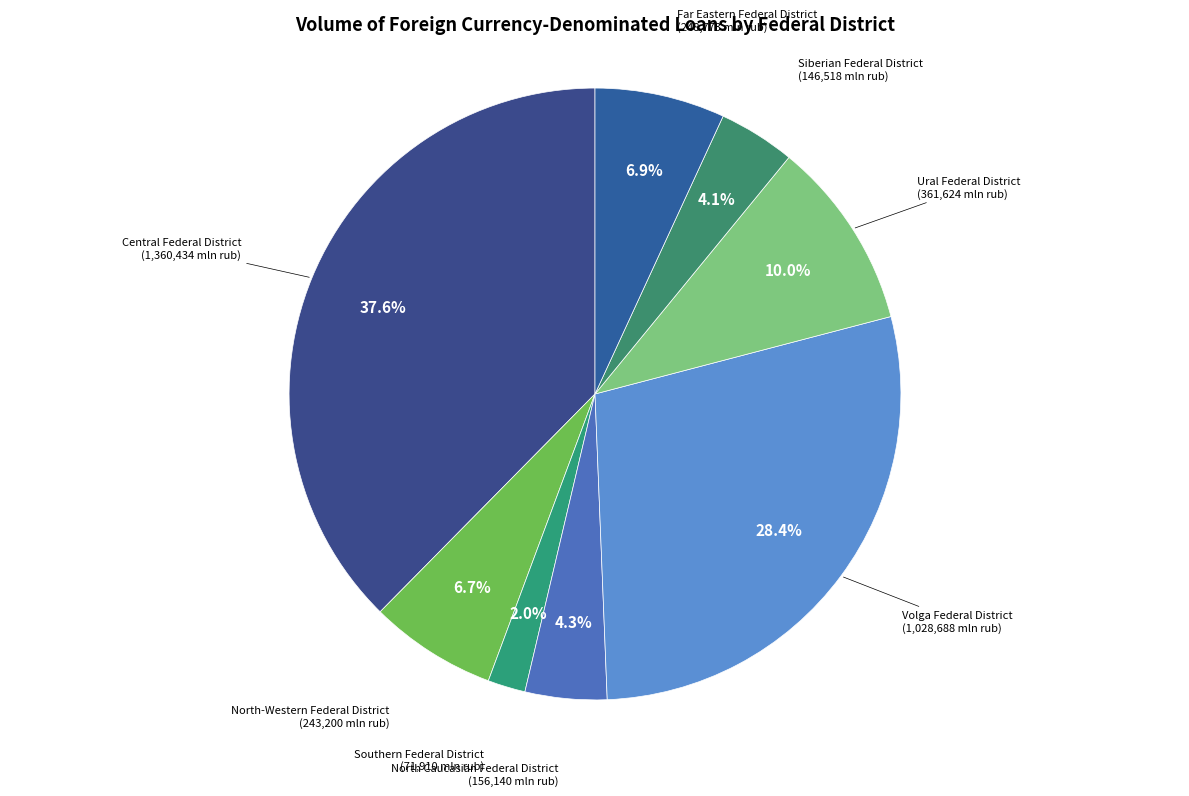

The Central Federal District slice represents 38% of the pie. True or false?

True